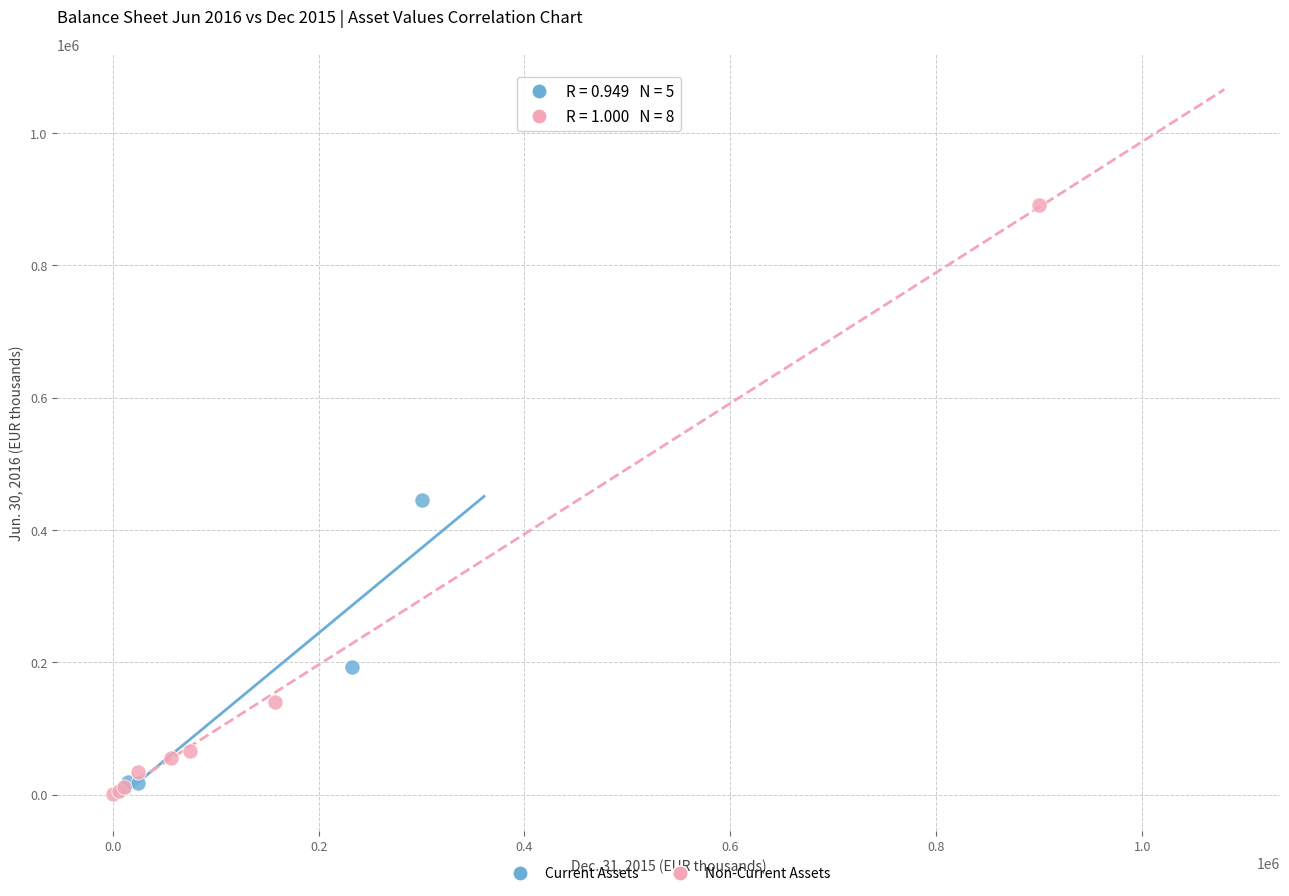

Which series has the largest Y range (max minus min)?

Non-Current Assets